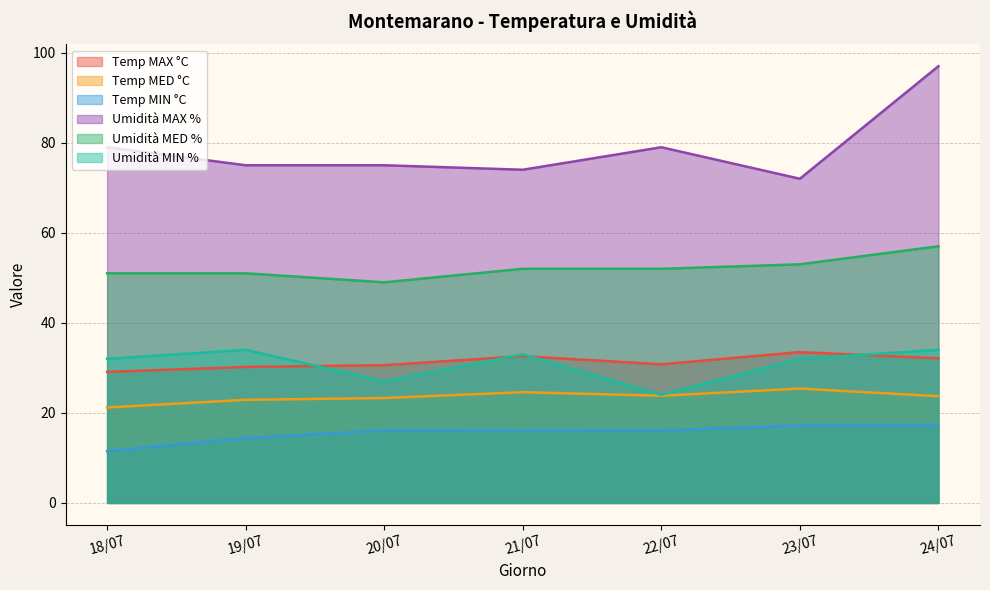

At how many categories does at least one series exceed 28?

7